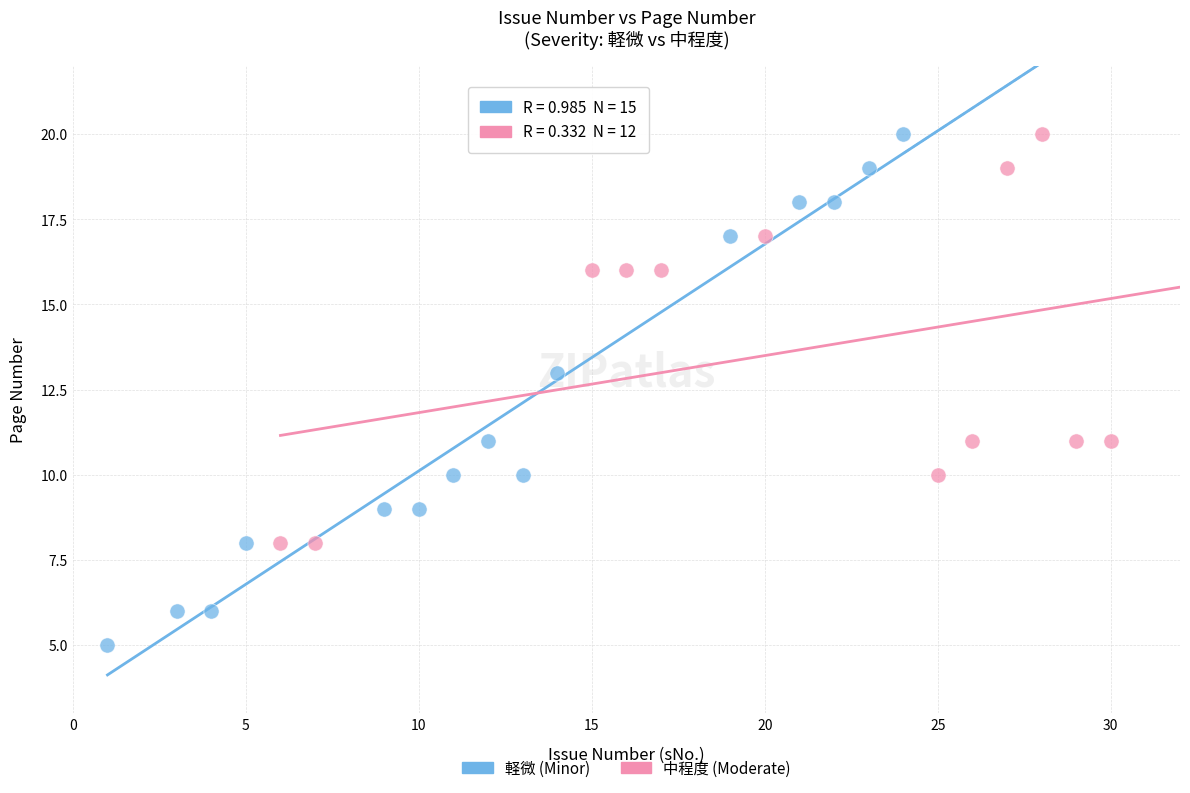

Which series has the largest Y range (max minus min)?

軽微 (Minor)